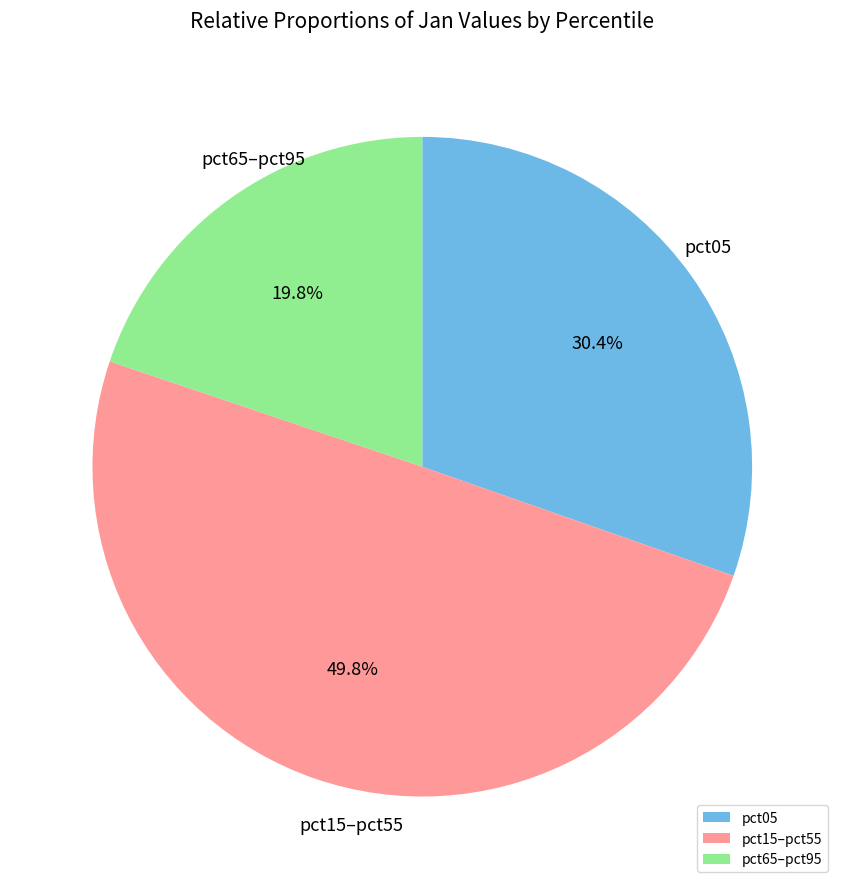

Which slice is the smallest?

pct65–pct95